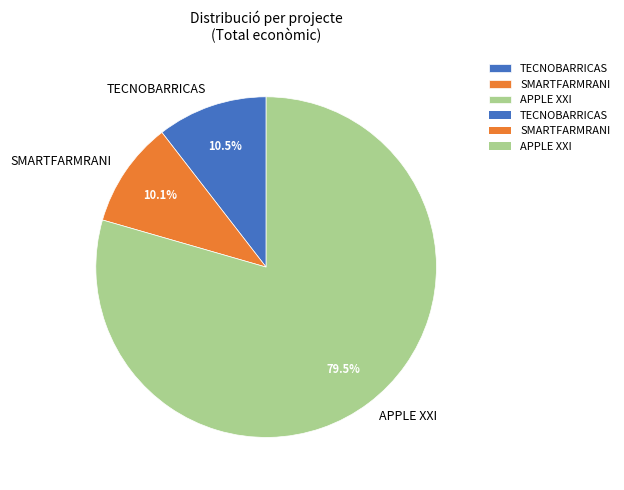

Combined, what portion of the pie is APPLE XXI and SMARTFARMRANI?

89.5%